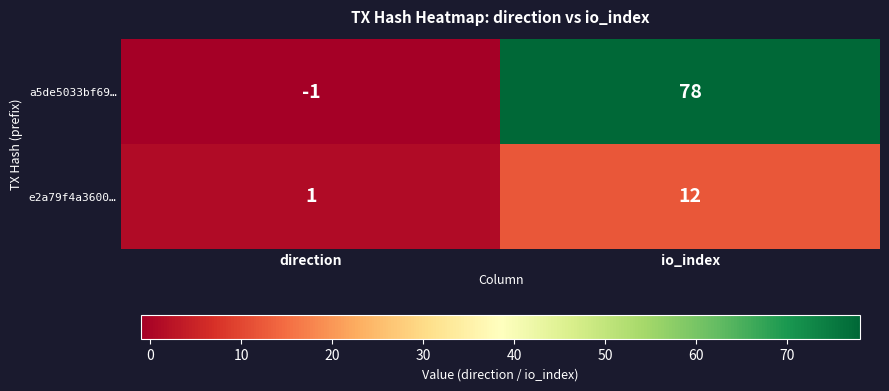

Rank the series at direction from lowest to highest value.

a5de5033bf69…, e2a79f4a3600…